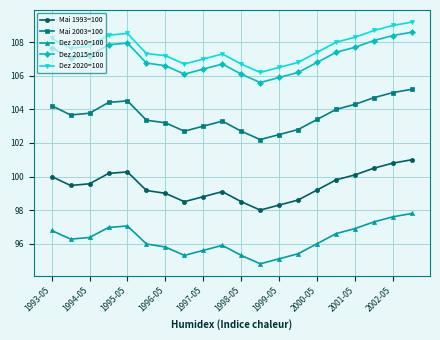

True or false: Dez 2010=100 and Dez 2020=100 intersect in this chart.

False